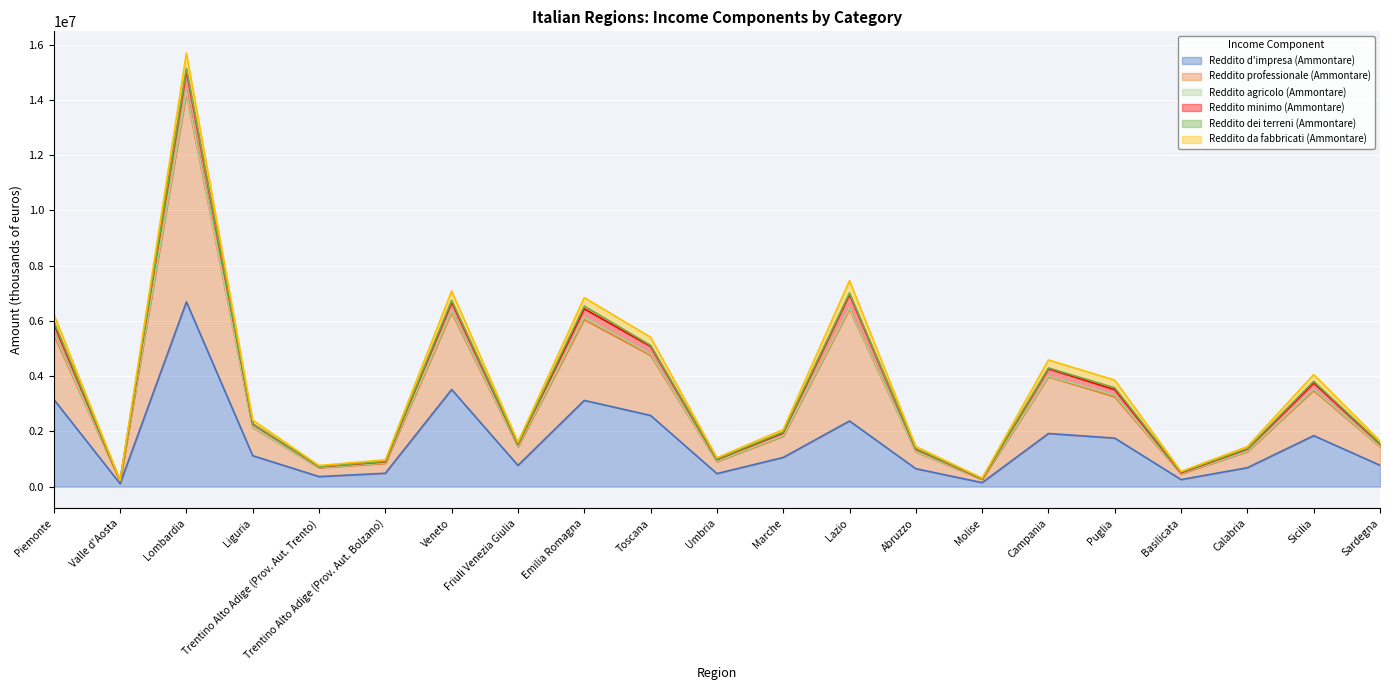

At which category is the sum across all series the highest?

Lombardia